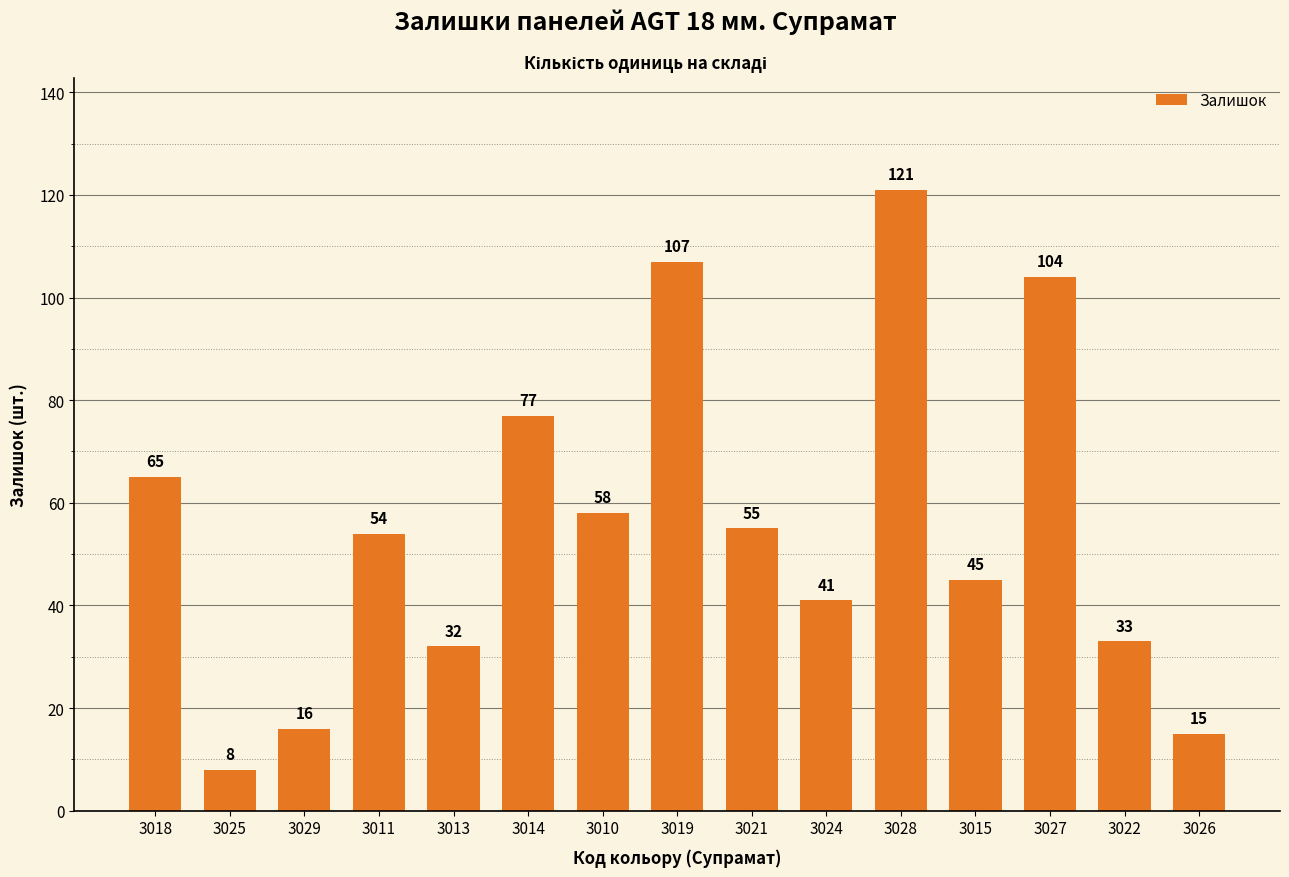

What is the average value?

55